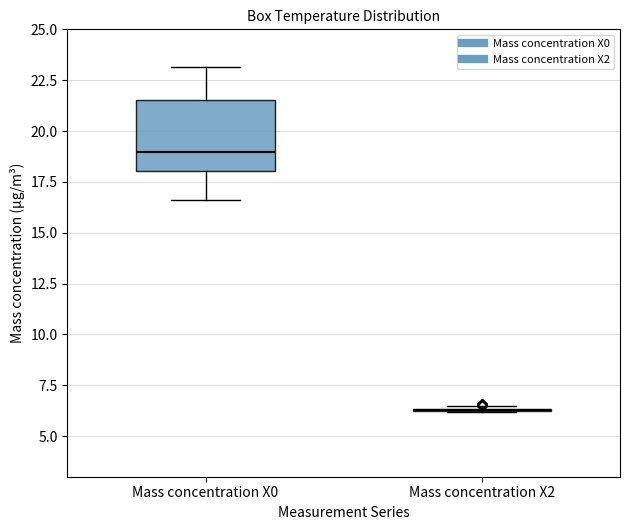

Comparing the boxes themselves (not the whiskers), which one is the tallest?

Mass concentration X0